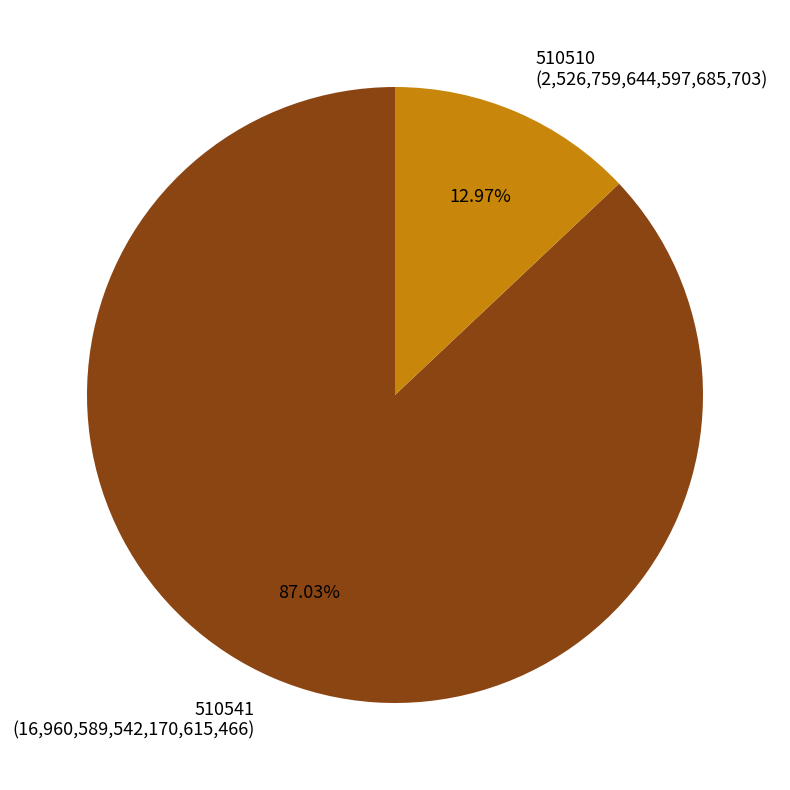

Combined, do 510510 and 510541 account for over 50%?

Yes